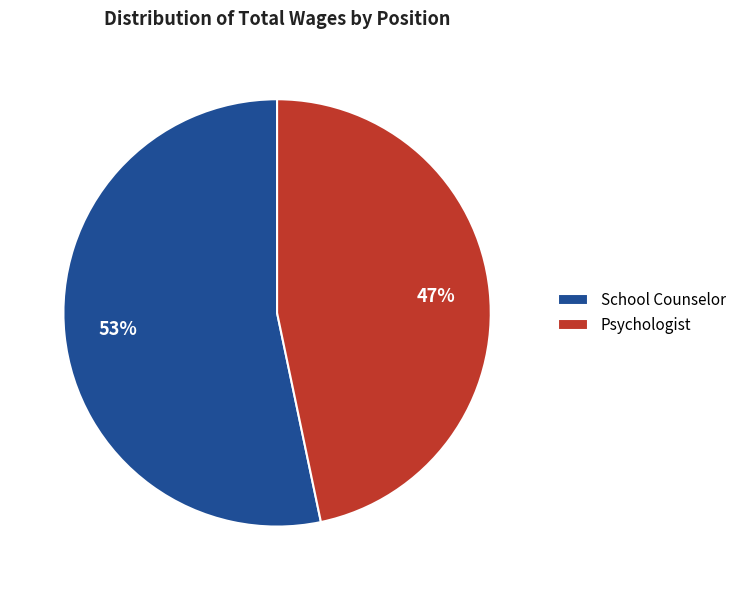

To the nearest percent, what is the combined percentage of Psychologist and School Counselor?

100%